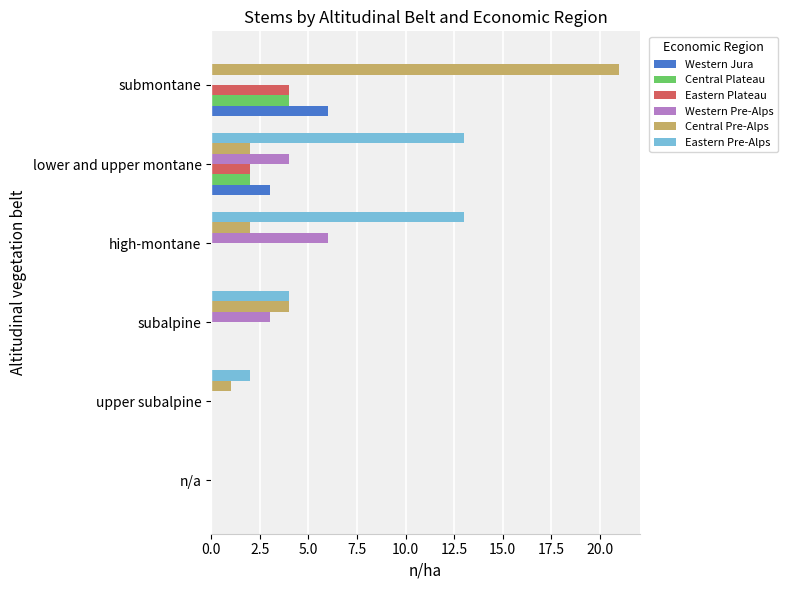

What are all the series names shown in the legend?

Western Jura, Central Plateau, Eastern Plateau, Western Pre-Alps, Central Pre-Alps, Eastern Pre-Alps